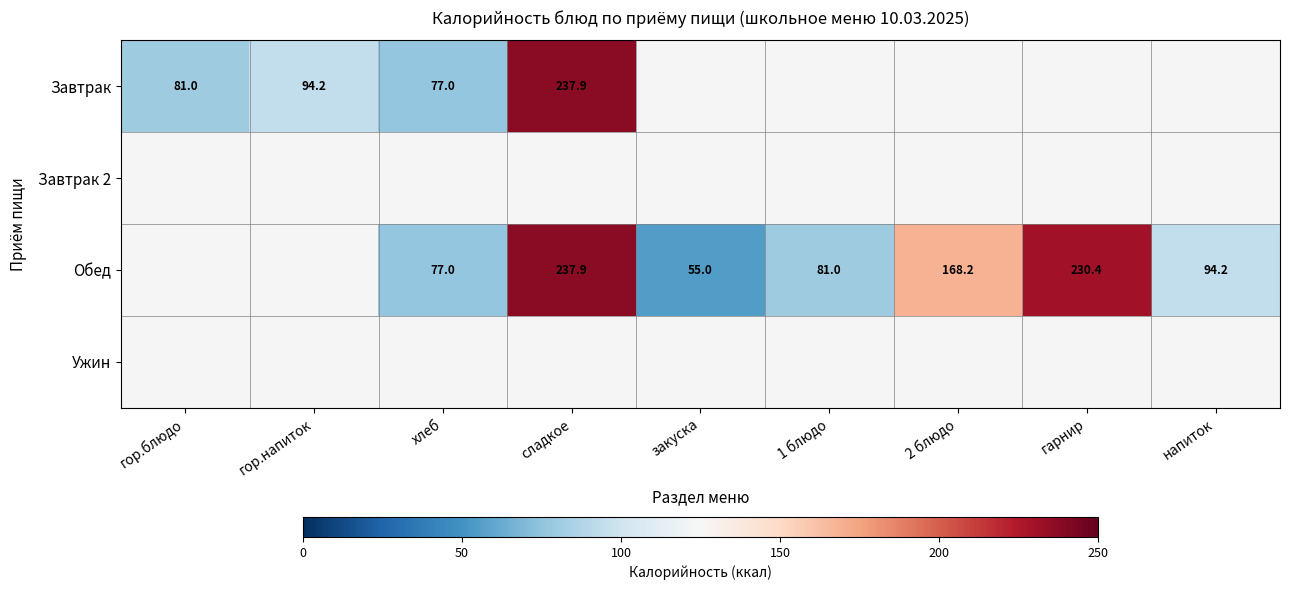

What is the sum of the Обед values at хлеб and 1 блюдо?

158.0